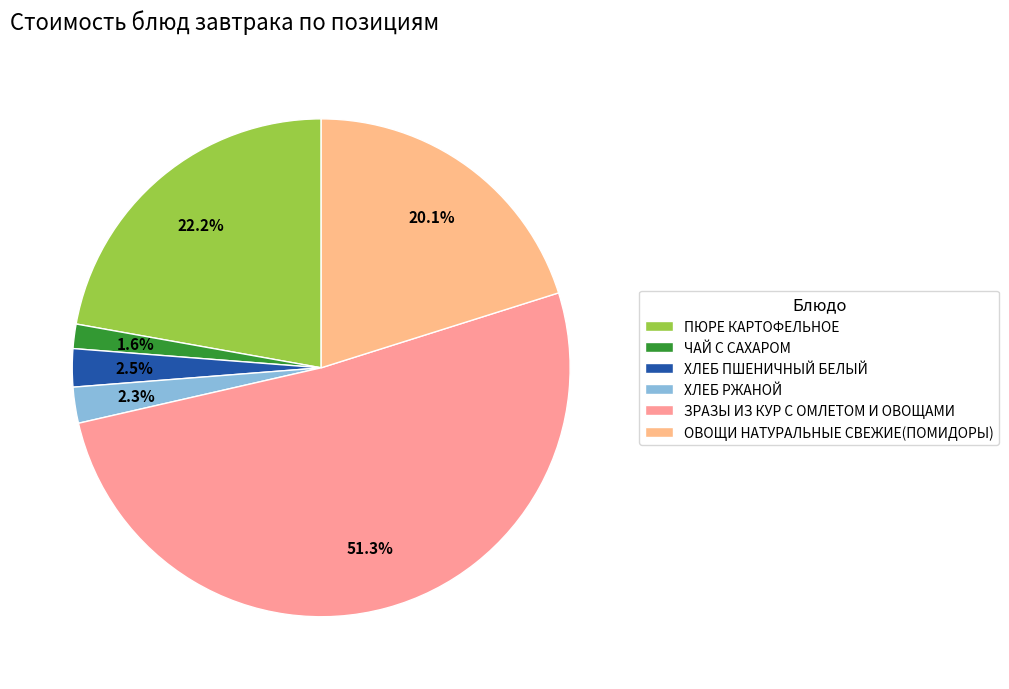

Does ХЛЕБ РЖАНОЙ account for over 50% of the chart?

No